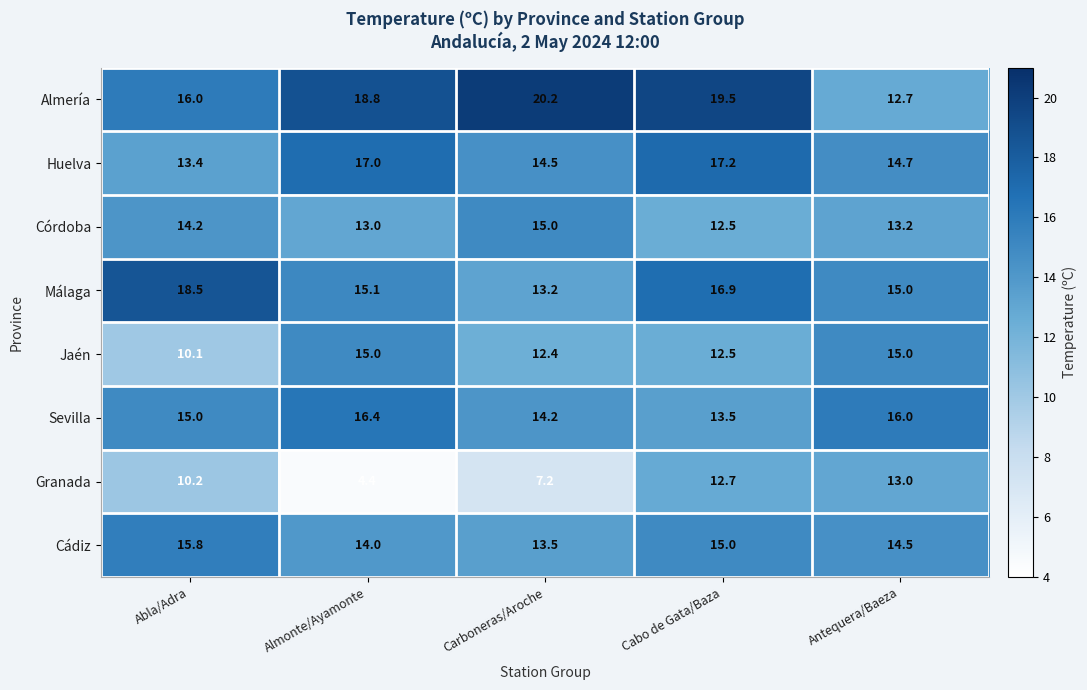

Which series has the largest total across all categories?

Almería